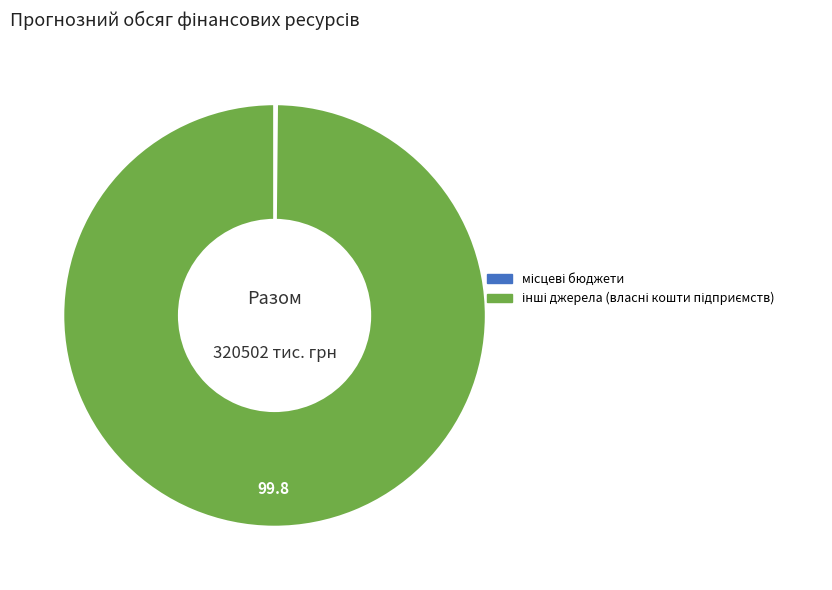

Count the number of slices in the pie.

2